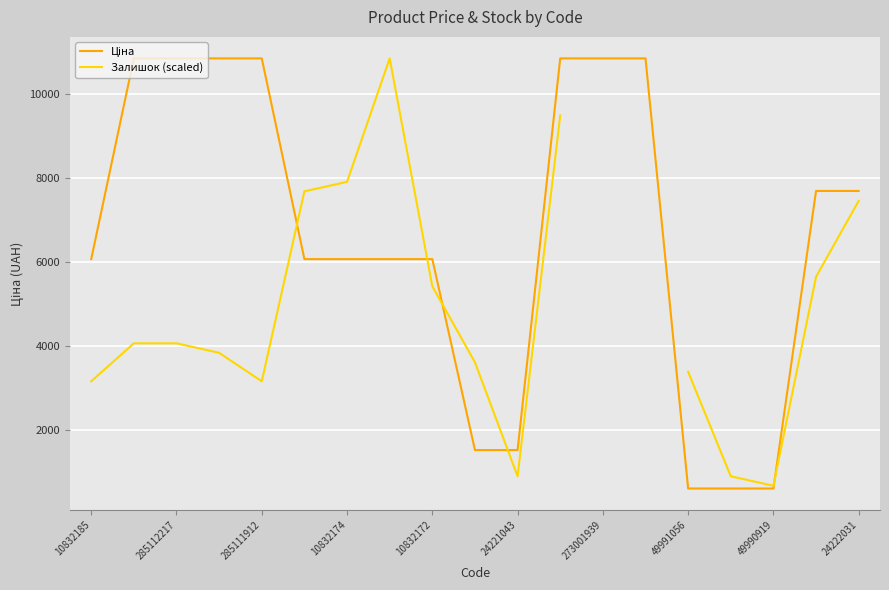

Is this an area chart (filled region under the line)?

No